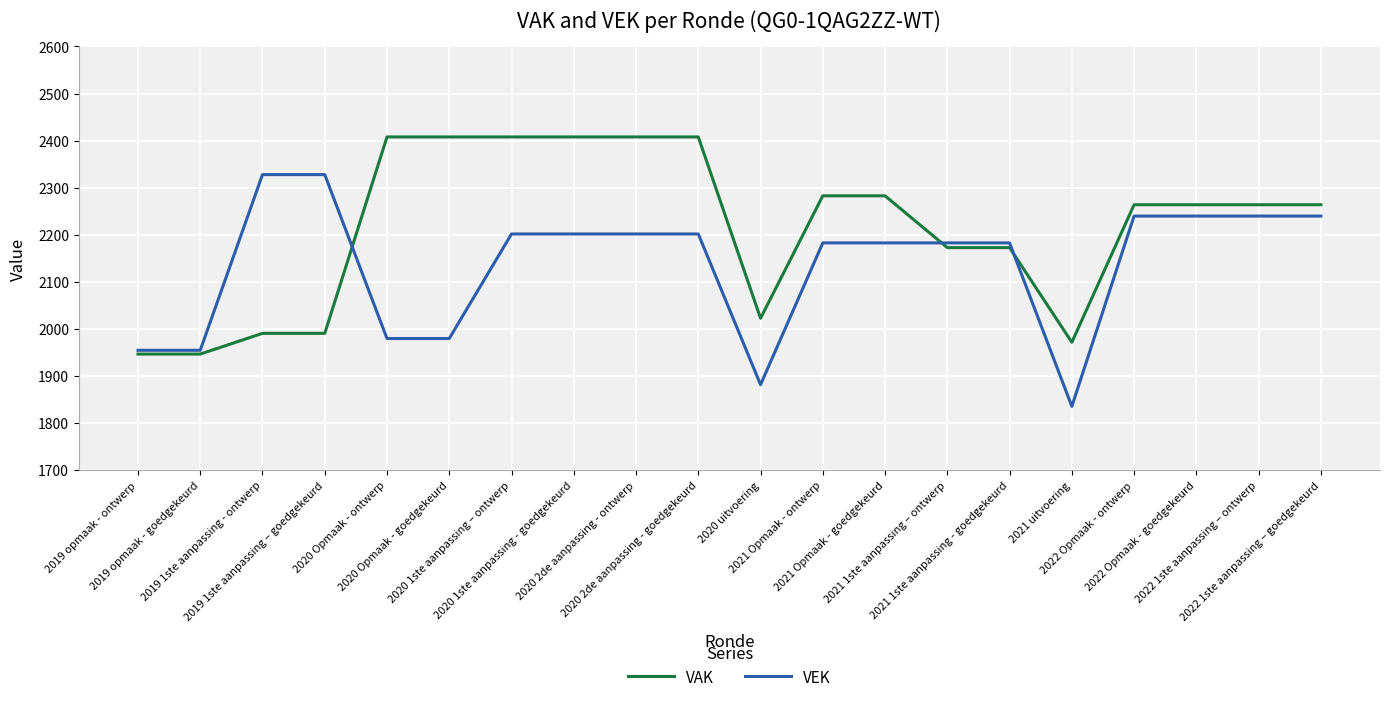

What is the sum of all VAK values?

44287